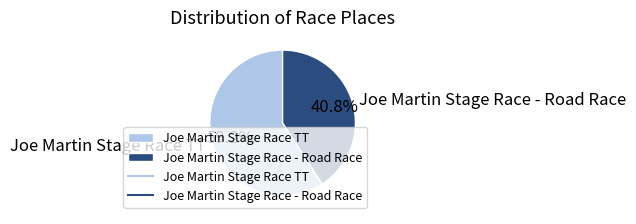

To the nearest percent, what percentage of the pie is Joe Martin Stage Race TT?

59%